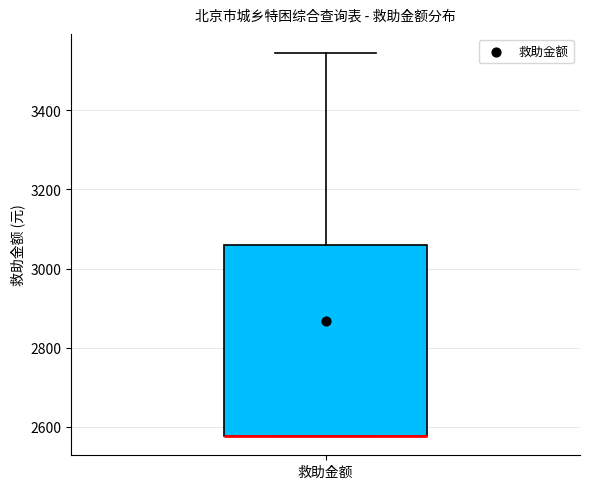

Where is the upper edge of the box for 救助金额 on the y-axis? The values are not printed on the chart, so give them approximately, as read against the axis.

3060